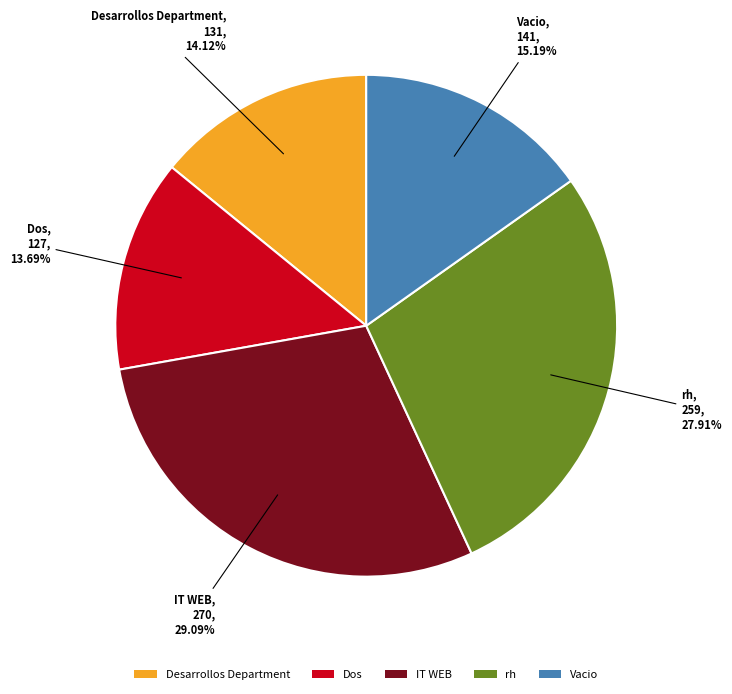

The IT WEB slice represents 39% of the pie. True or false?

False